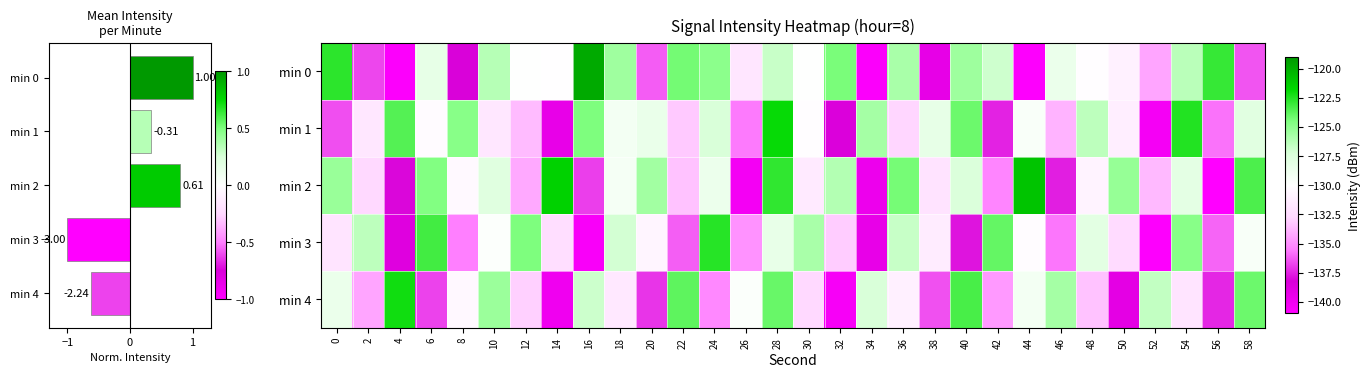

Between 38 and 24, which is larger?

24